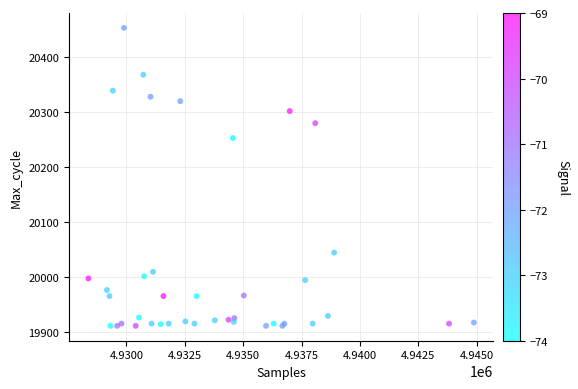

What Y value in the scatter plot is closest to 20181?

20252